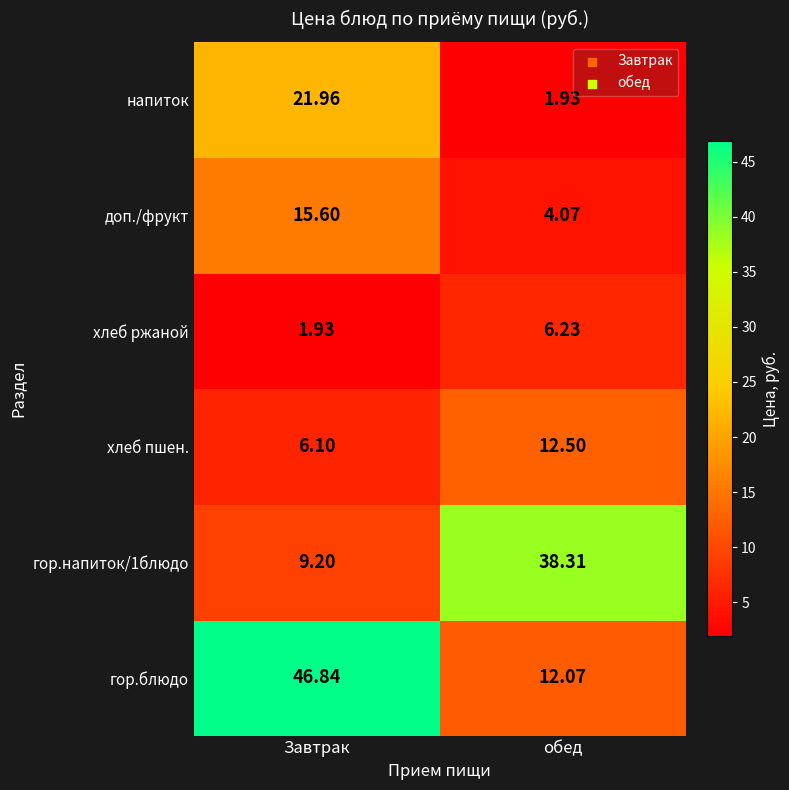

At which category is the sum across all series the highest?

Завтрак